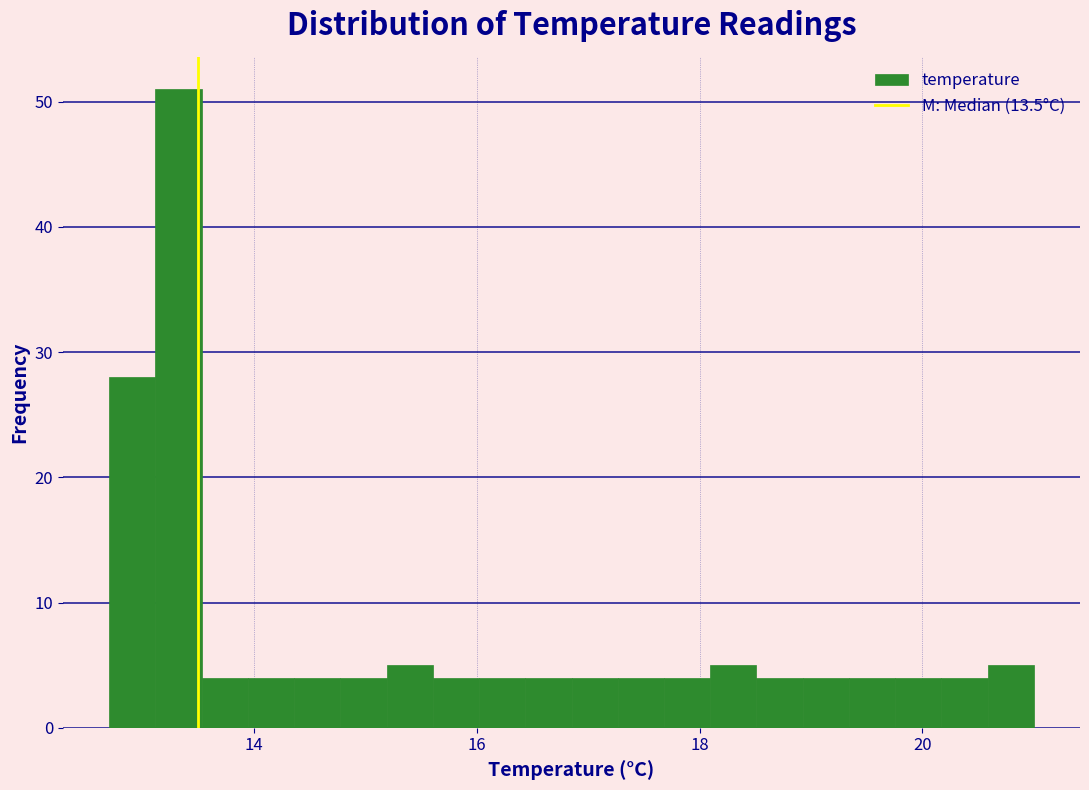

Around what value on the x-axis is the tallest bar? Give the approximate position of its centre, as read against the axis.

13.4